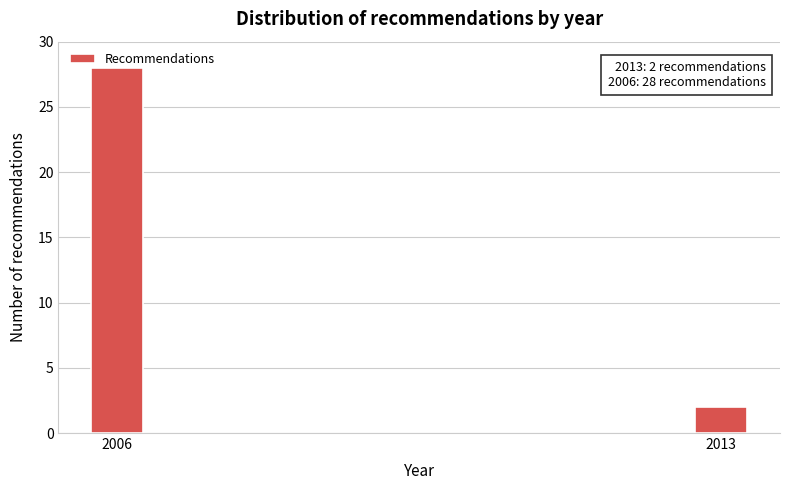

List the labels in order of value, largest first.

2006, 2013